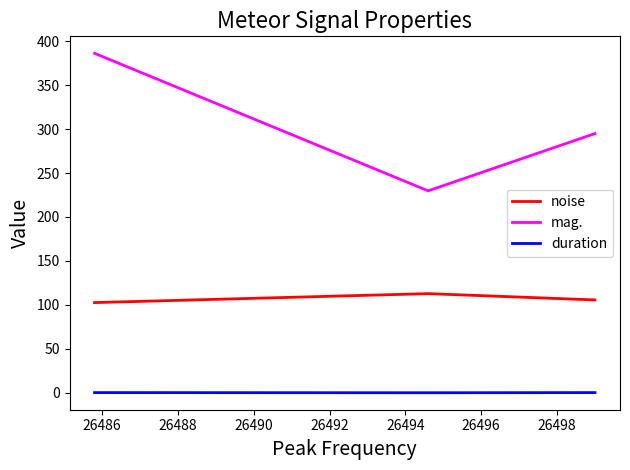

How many values in the mag. series are below 294?

1